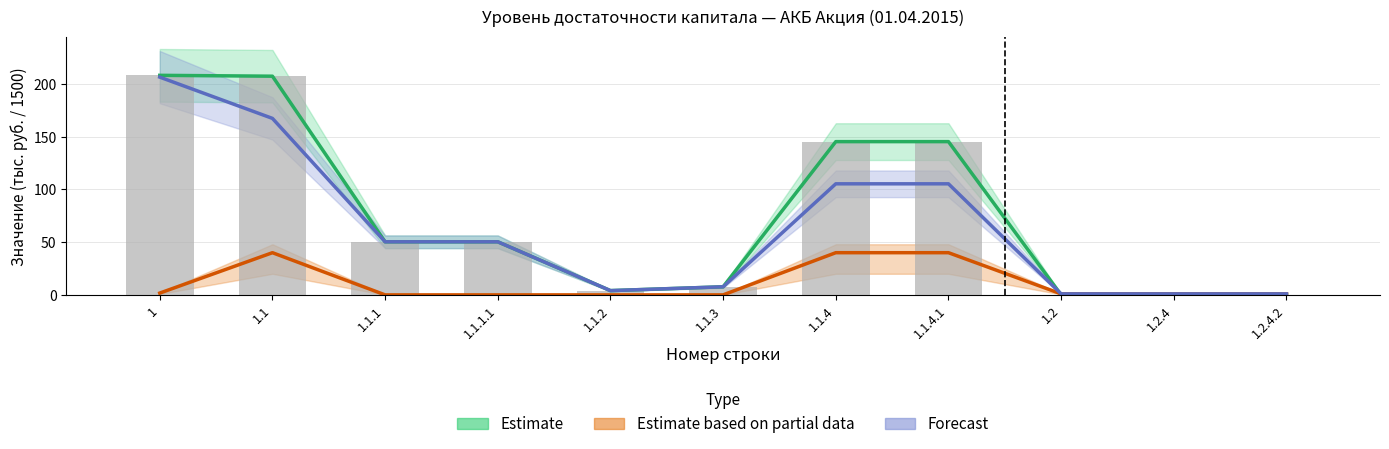

What is the label of the 4th bar from the left?

1.1.1.1